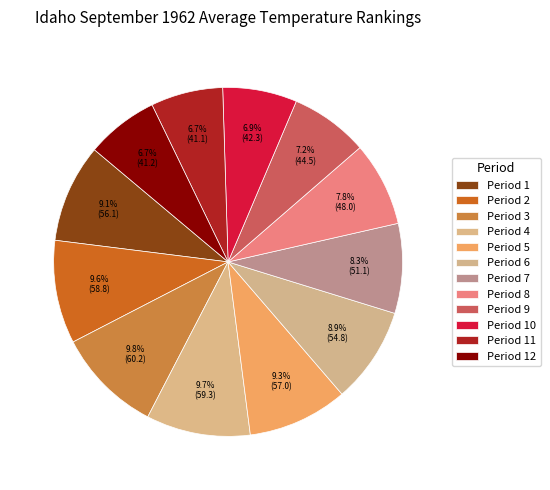

Is there a majority slice in this chart?

No